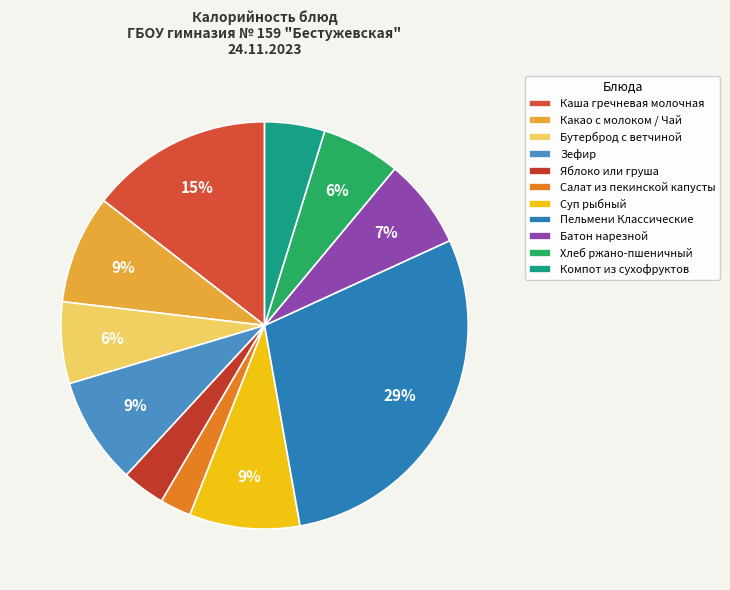

To the nearest percent, what percentage of the pie is Компот из сухофруктов?

5%